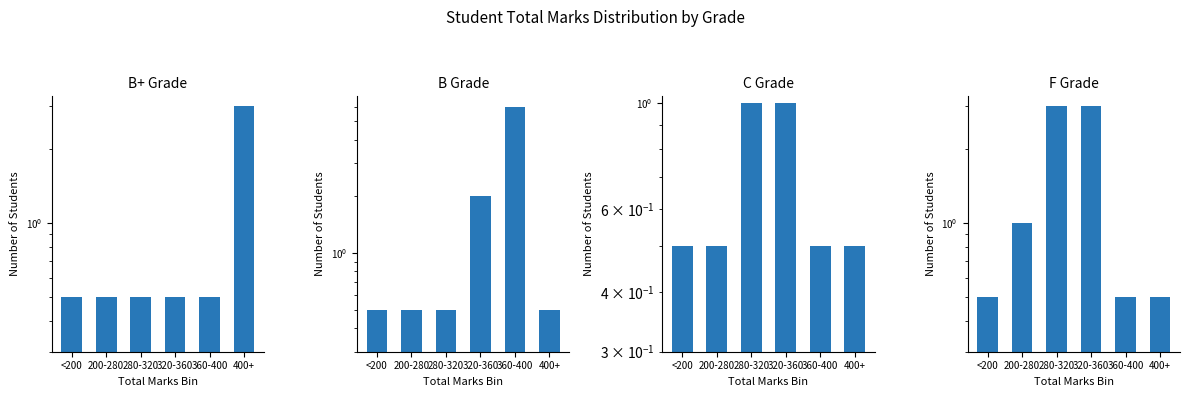

Between <200 and 280-320, which is larger?

<200